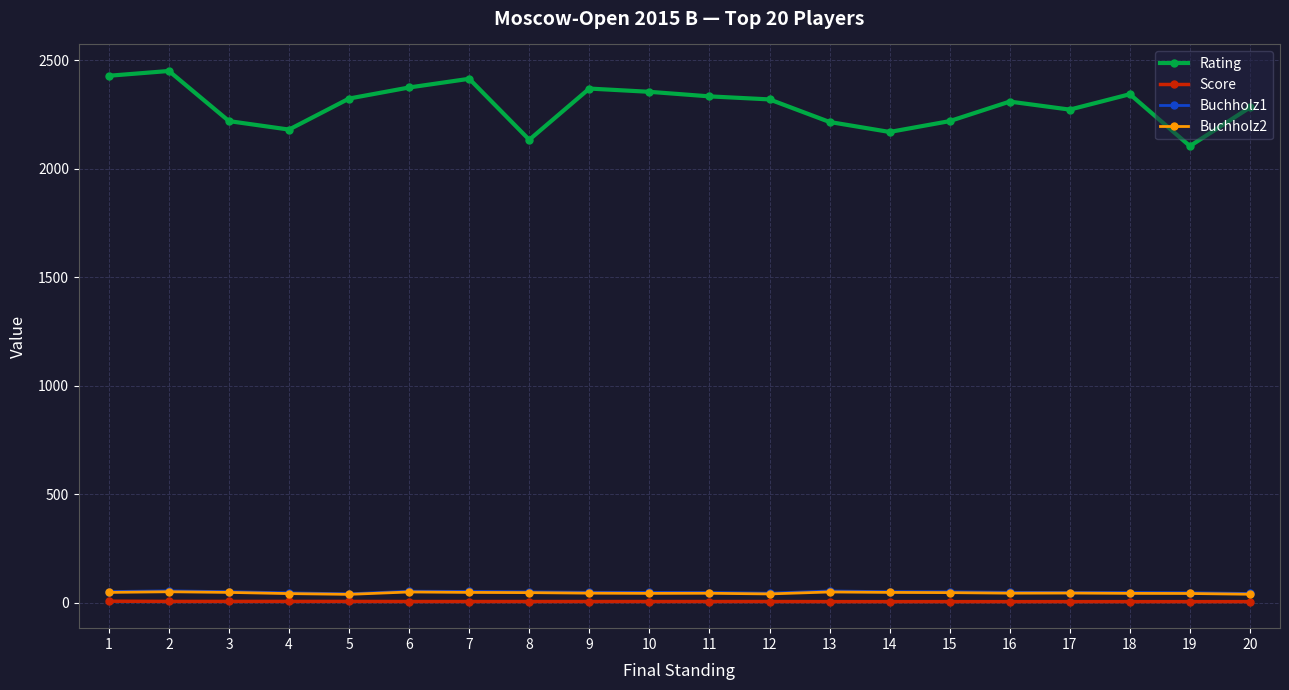

What is the value of the Buchholz1 point at the 4th from the left?

46.5